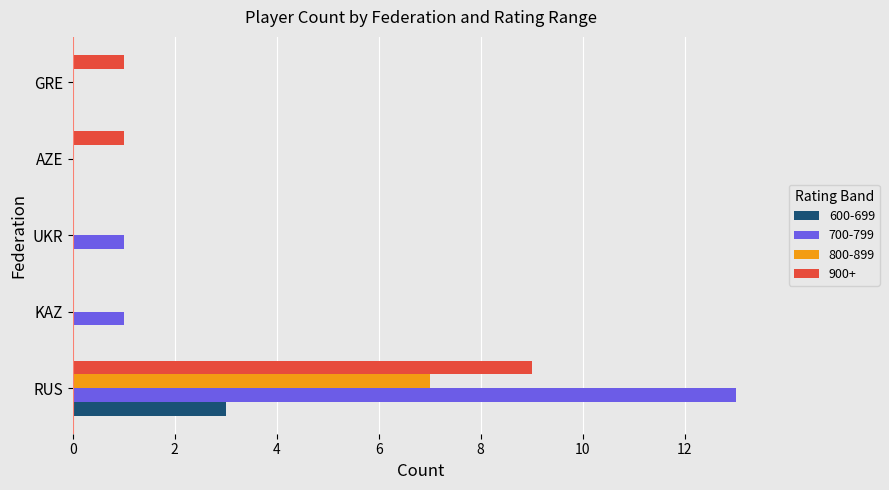

Which series has the largest total across all categories?

700-799